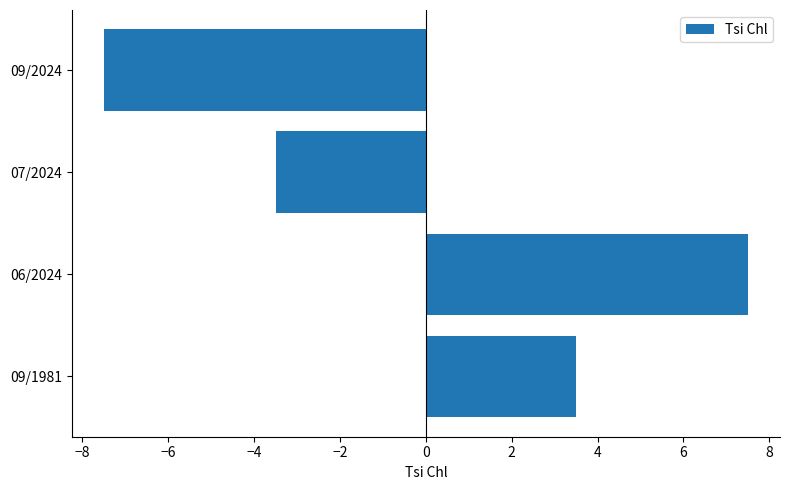

Approximately how many times larger is the value at 06/2024 compared to 09/1981?

2.1